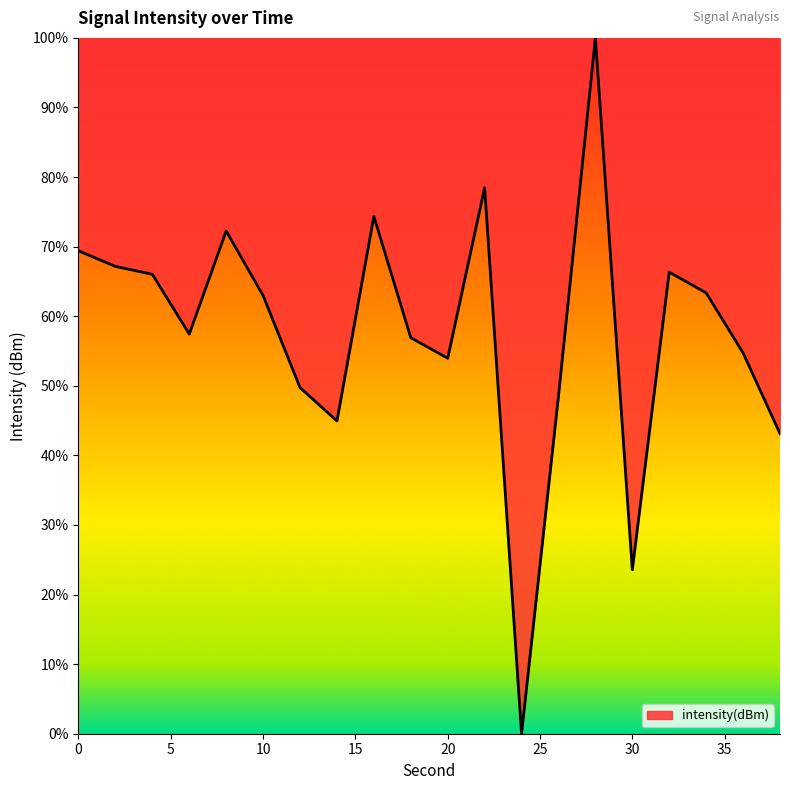

What is the difference between the maximum and second lowest values?

76.4